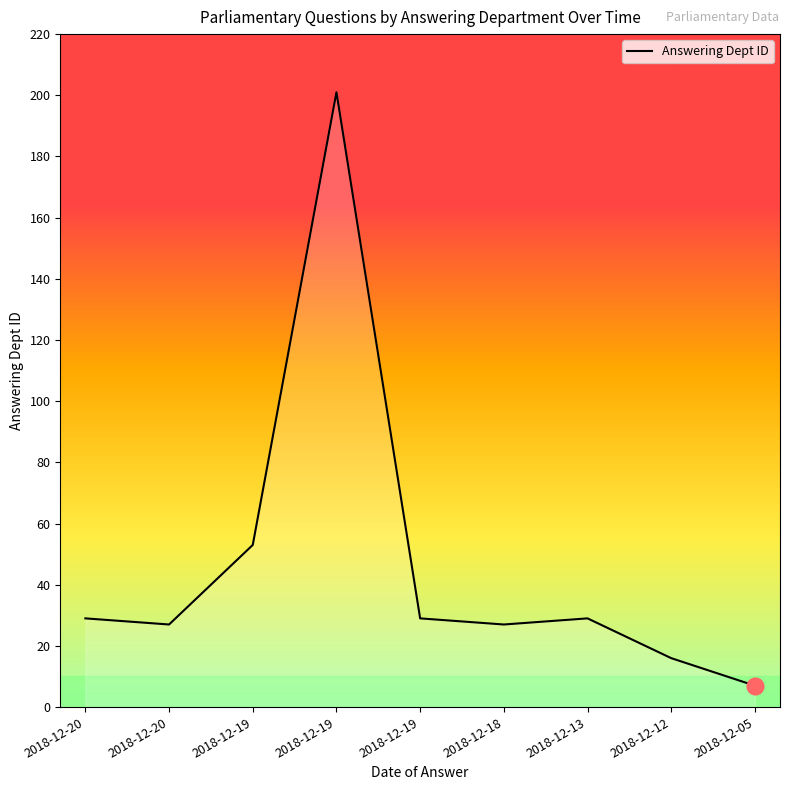

How many interior local peaks (higher than both neighbors) does the data have?

2